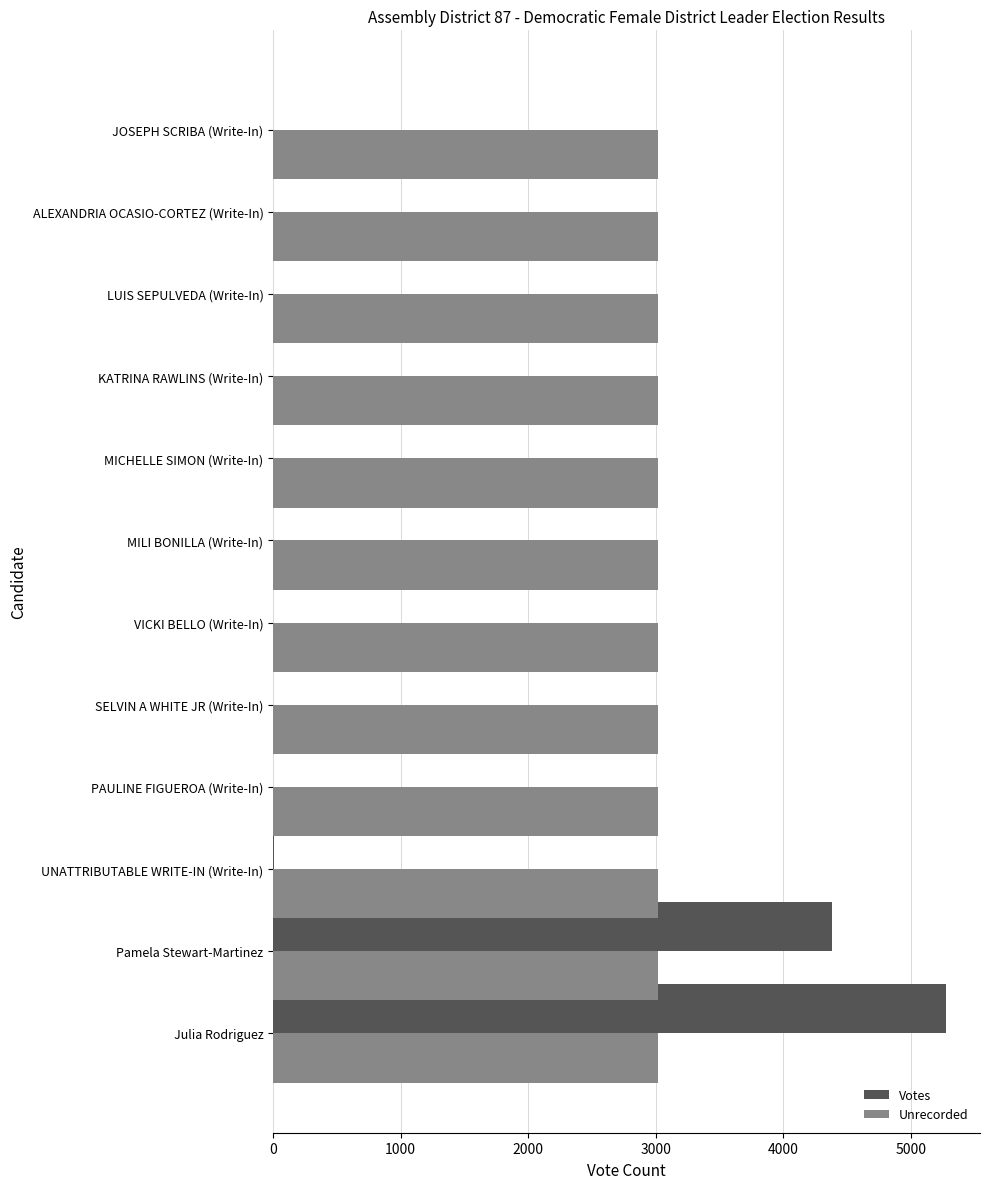

At which label is Votes closest to 2640?

Pamela Stewart-Martinez